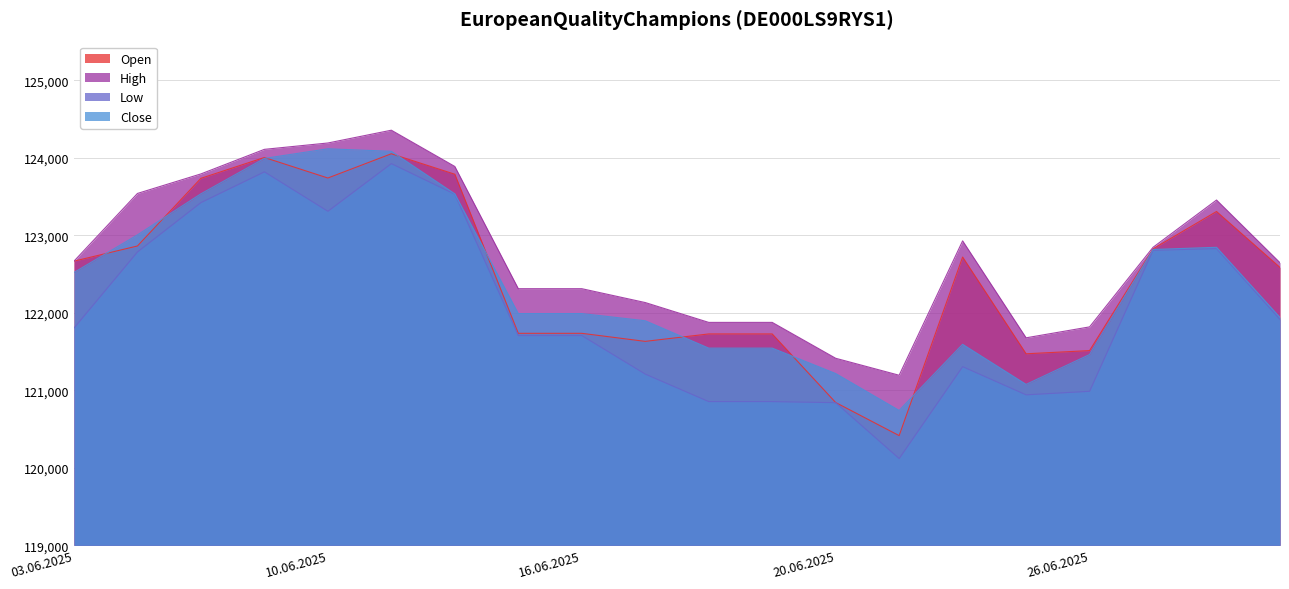

What is the label of the 19th point from the left?

30.06.2025